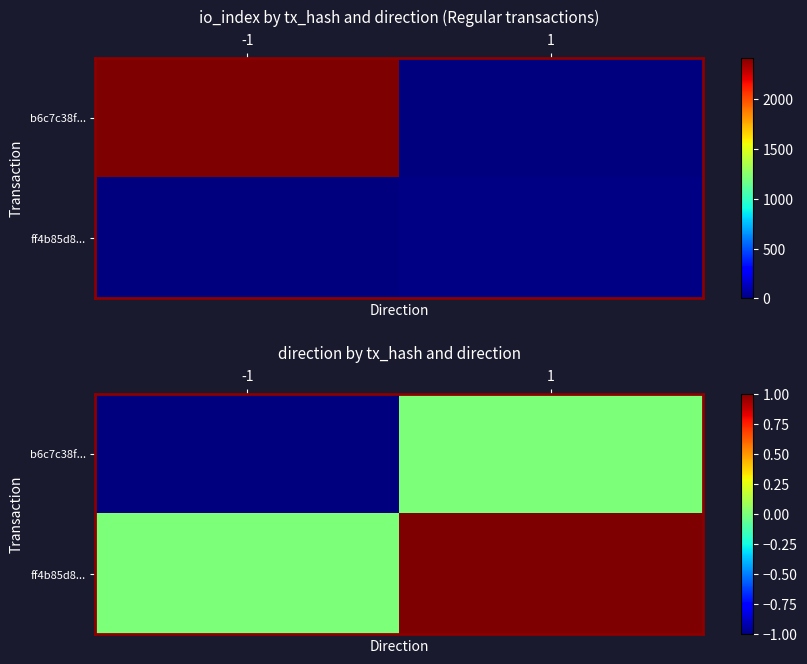

True or false: ff4b85d8... has a value of 1 at 1.

True